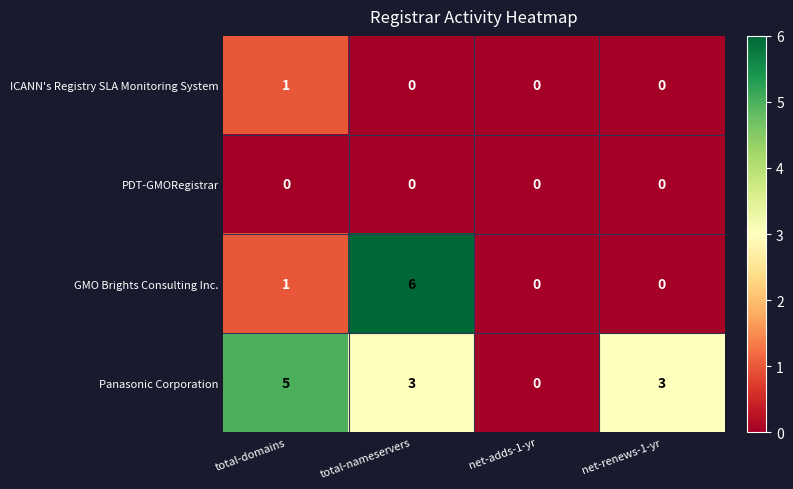

What is the difference between the highest and lowest values at net-renews-1-yr?

3